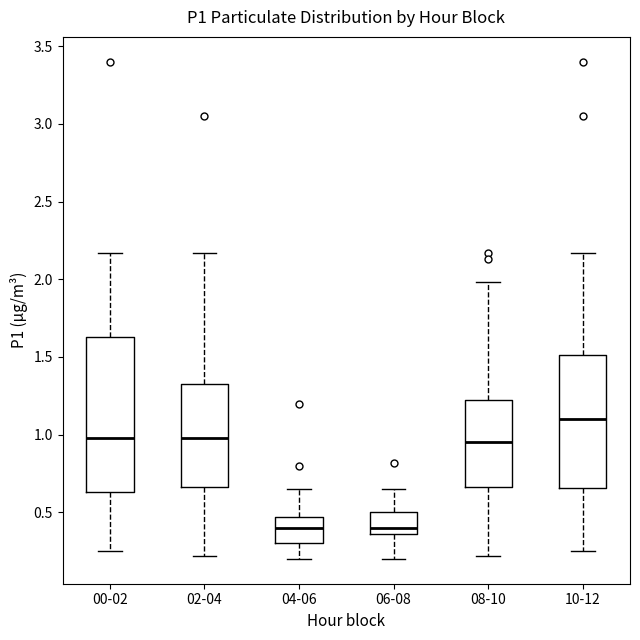

Reading left to right, transcribe this box plot: for each box, give where its median line is, the range the box spans, and where its two whiskers end, as read against the y-axis. The values are not printed on the chart, so give them approximately, as read against the axis.

00-02: median 1.00, box 0.65 to 1.65, whiskers 0.25 to 2.15
02-04: median 1.00, box 0.65 to 1.35, whiskers 0.20 to 2.15
04-06: median 0.40, box 0.30 to 0.45, whiskers 0.20 to 0.65
06-08: median 0.40, box 0.35 to 0.50, whiskers 0.20 to 0.65
08-10: median 0.95, box 0.65 to 1.25, whiskers 0.20 to 2.00
10-12: median 1.10, box 0.65 to 1.50, whiskers 0.25 to 2.15